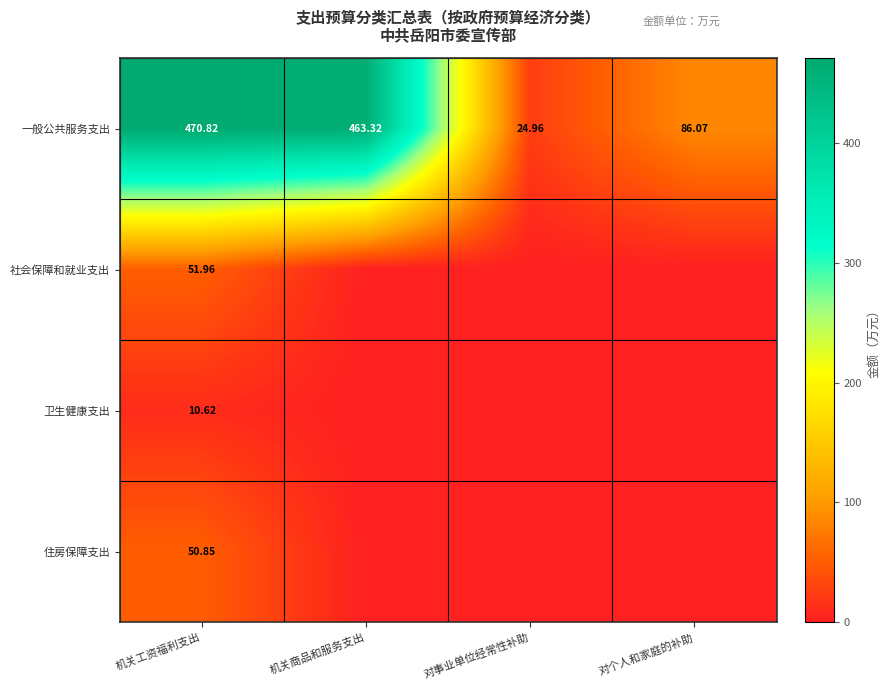

What is the minimum value for 一般公共服务支出?

25.0